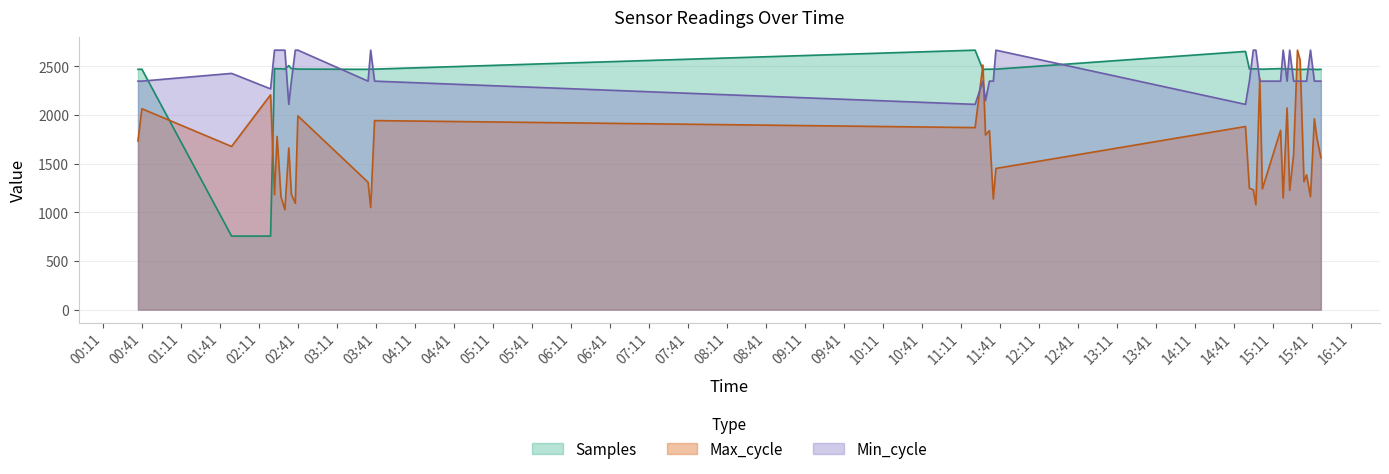

Is the value of Max_cycle at 2022/12/04 15:37 greater than the value of Samples at 2022/12/04 11:36?

No